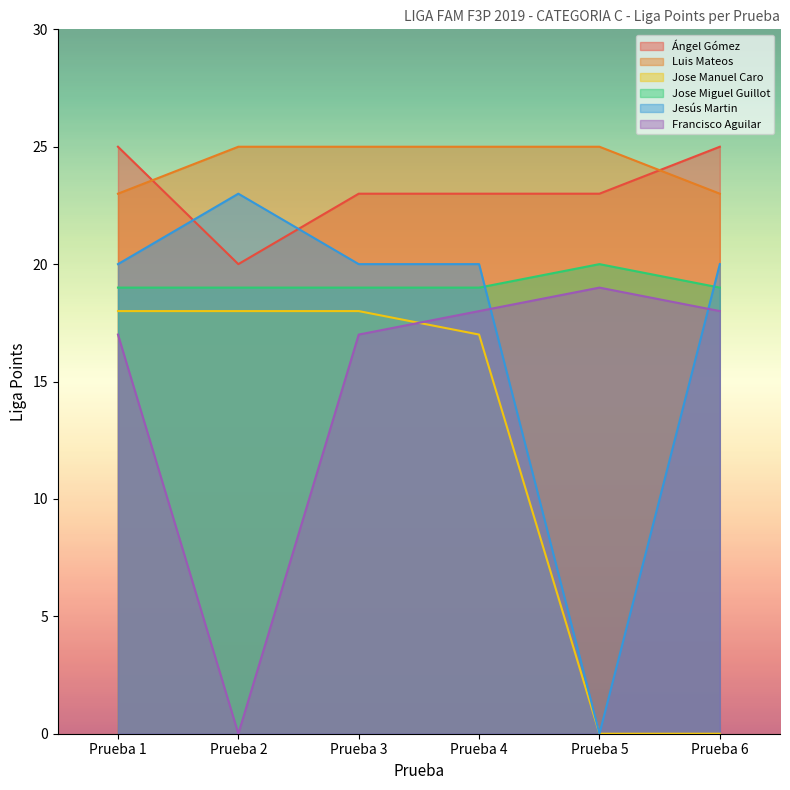

Is it true that Jose Manuel Caro equals 30 at Prueba 4?

False